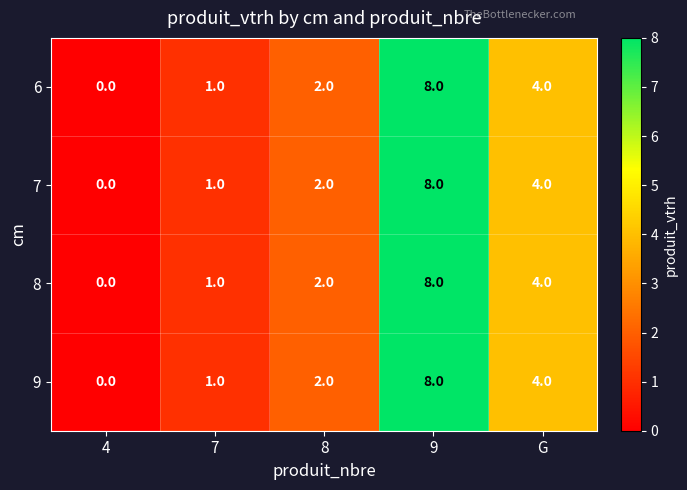

Which category has the highest value in the 9 series?

9